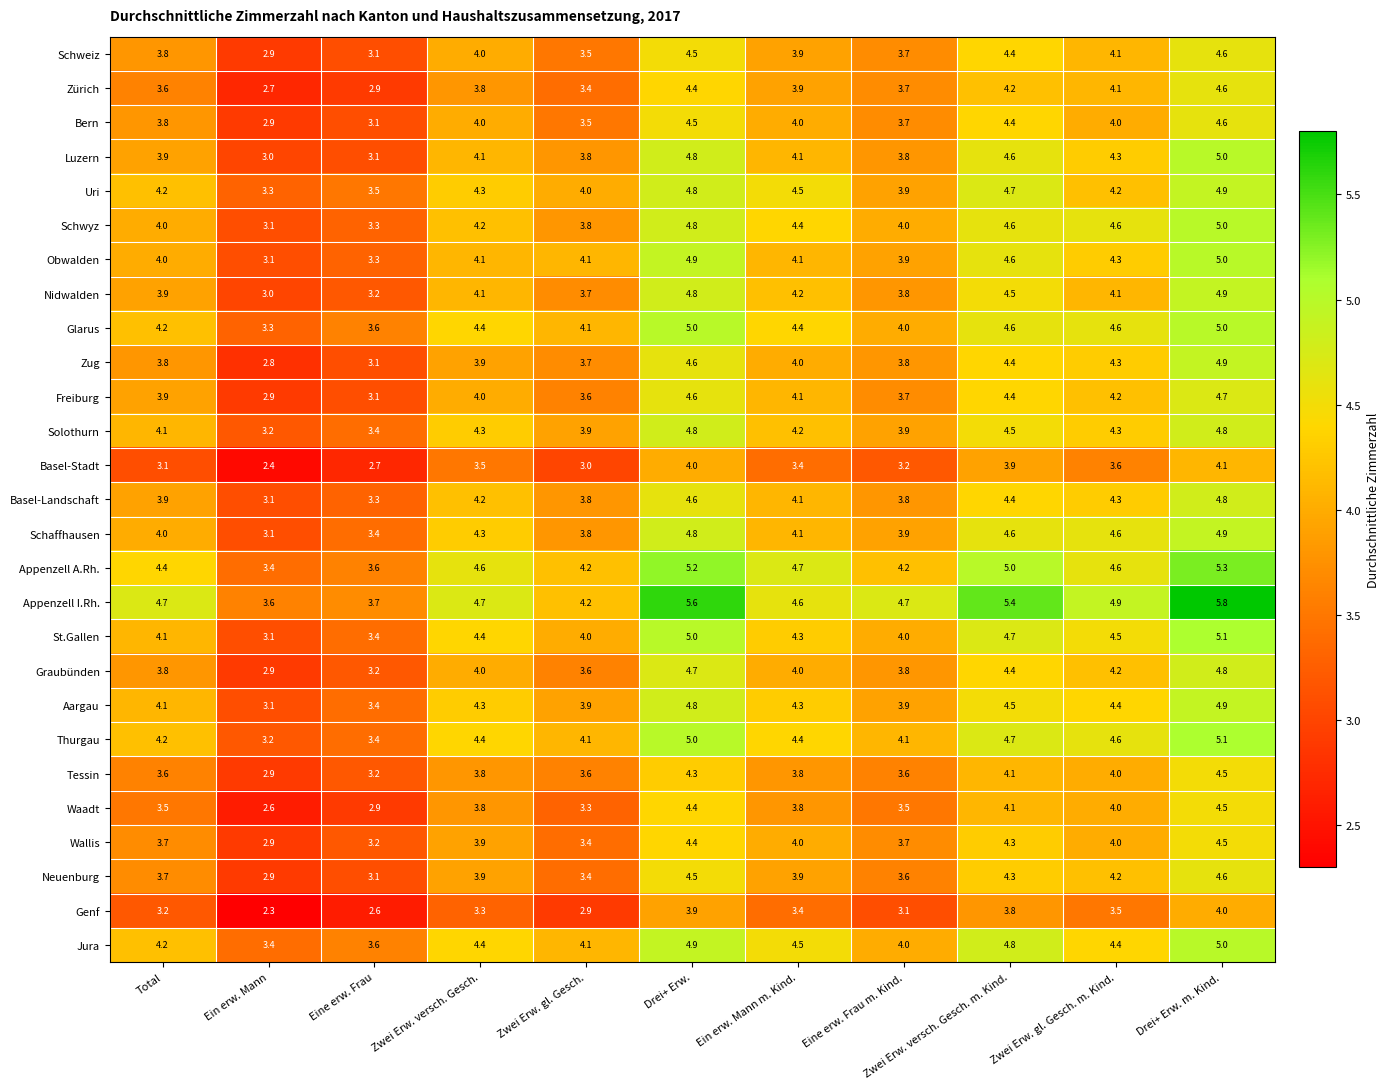

Where is Neuenburg nearest to the value 3?

Ein erw. Mann